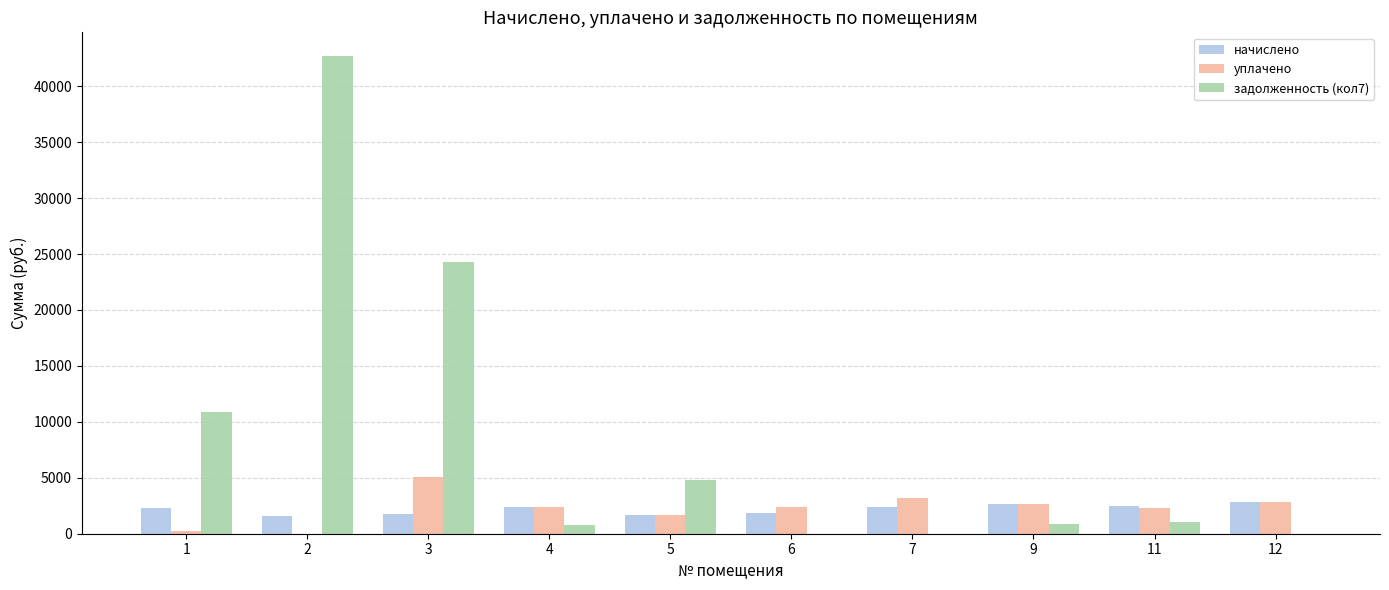

What is the sum of all начислено values?

21845.7